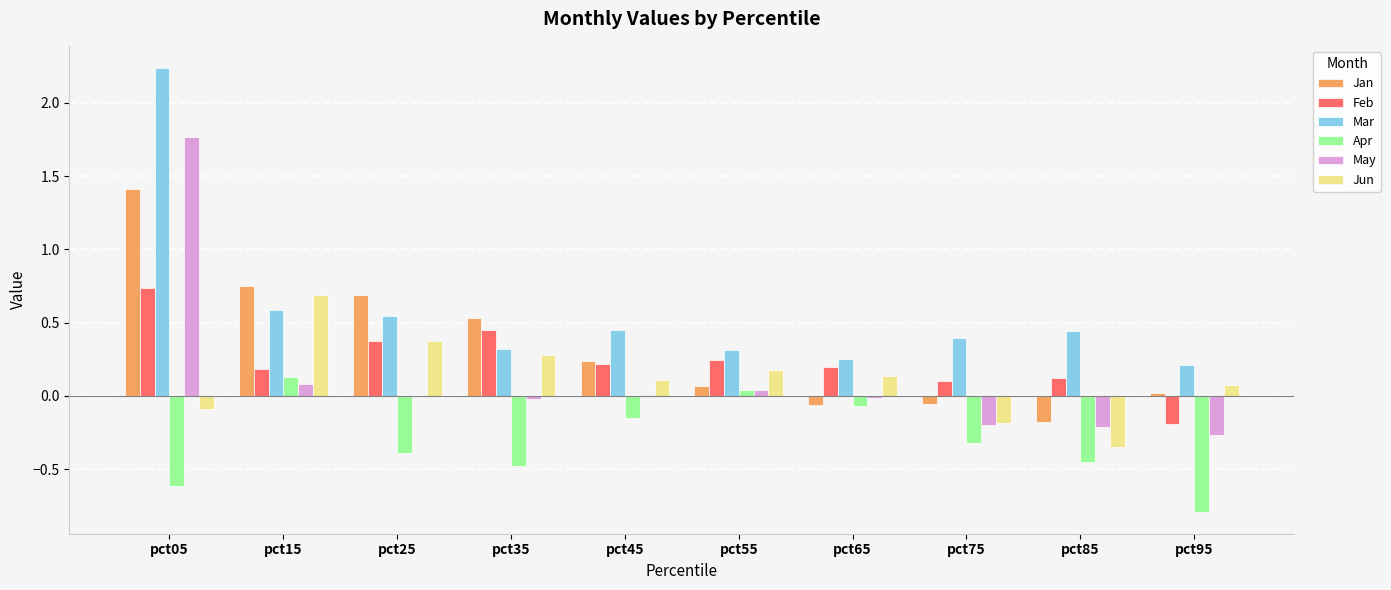

What is the total value across all series at pct05?

5.4